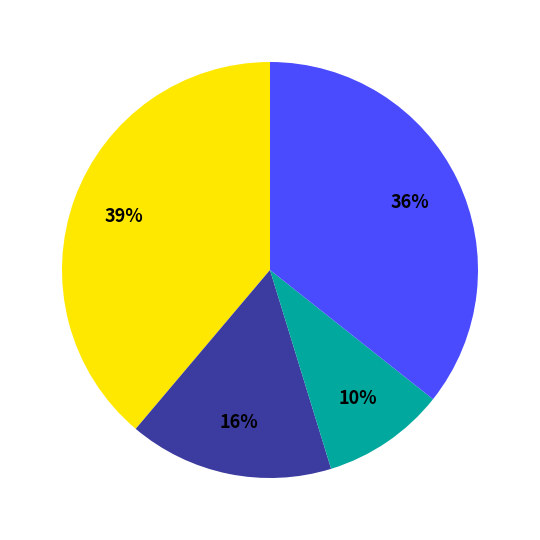

To the nearest percent, what is the average slice percentage?

25%